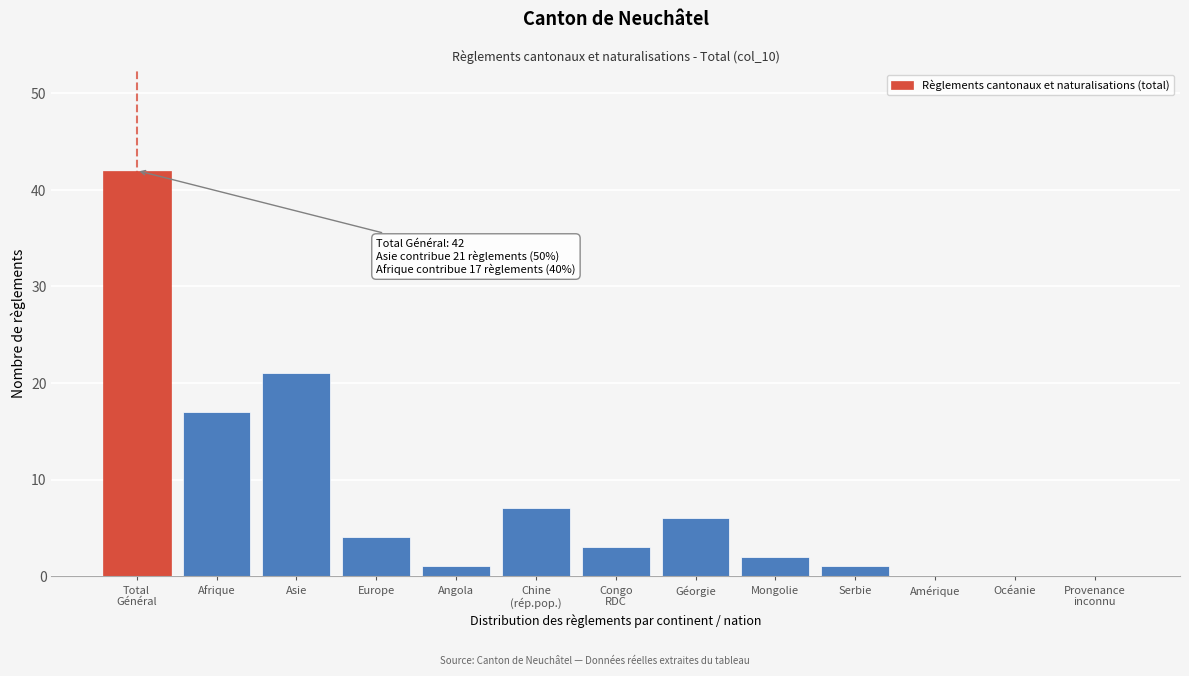

What is the sum of the values at Europe and Asie?

25